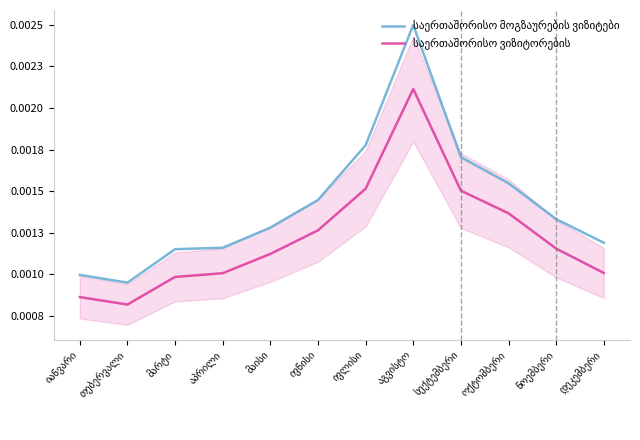

Is it true that საერთაშორისო ვიზიტორების equals 0.0 at აპრილი?

False